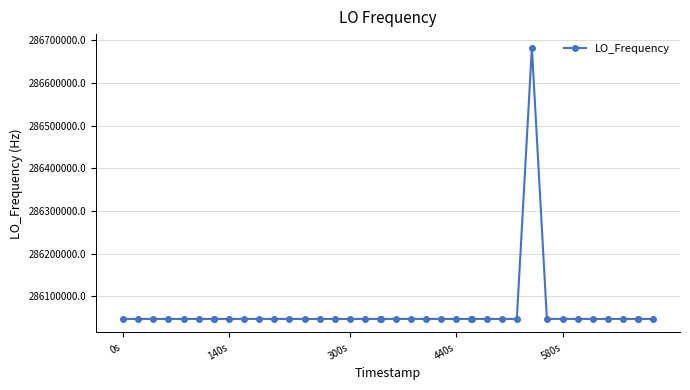

What is the smallest value displayed?

286046998.1